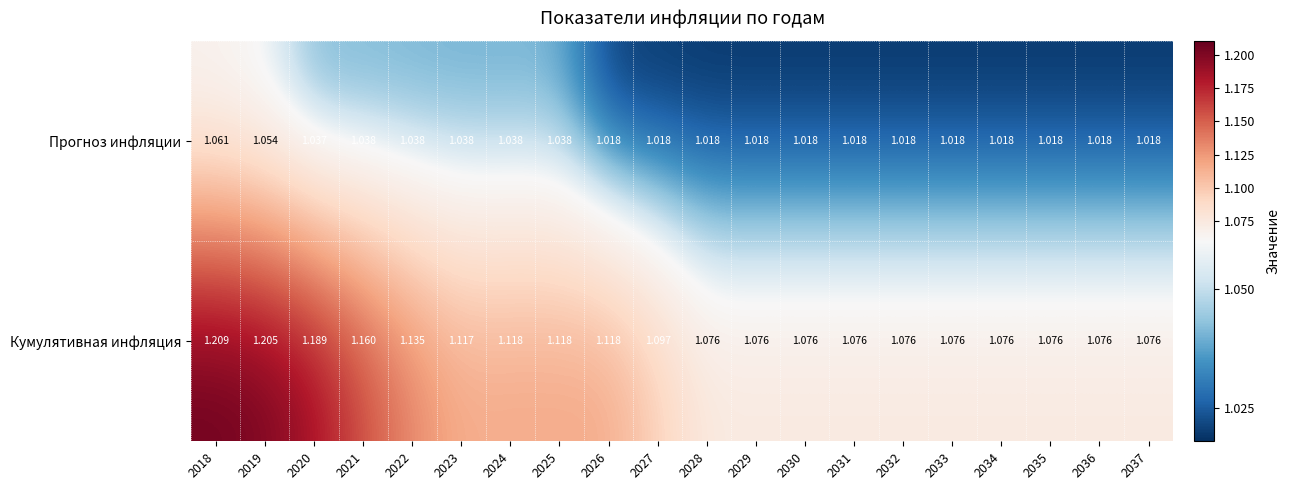

Between 2024 and 2034, which series saw the biggest shift?

Кумулятивная инфляция